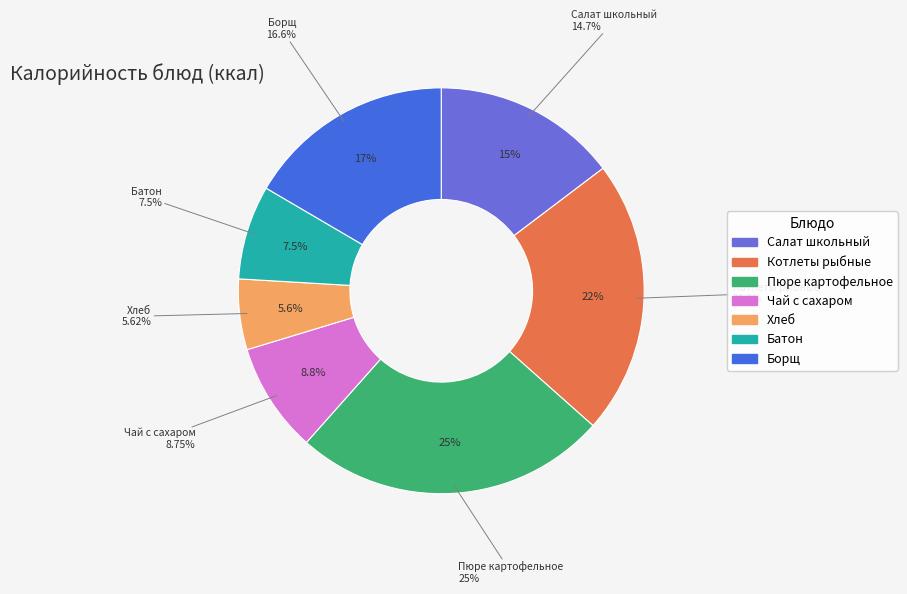

What is the largest slice in the pie chart?

Пюре картофельное